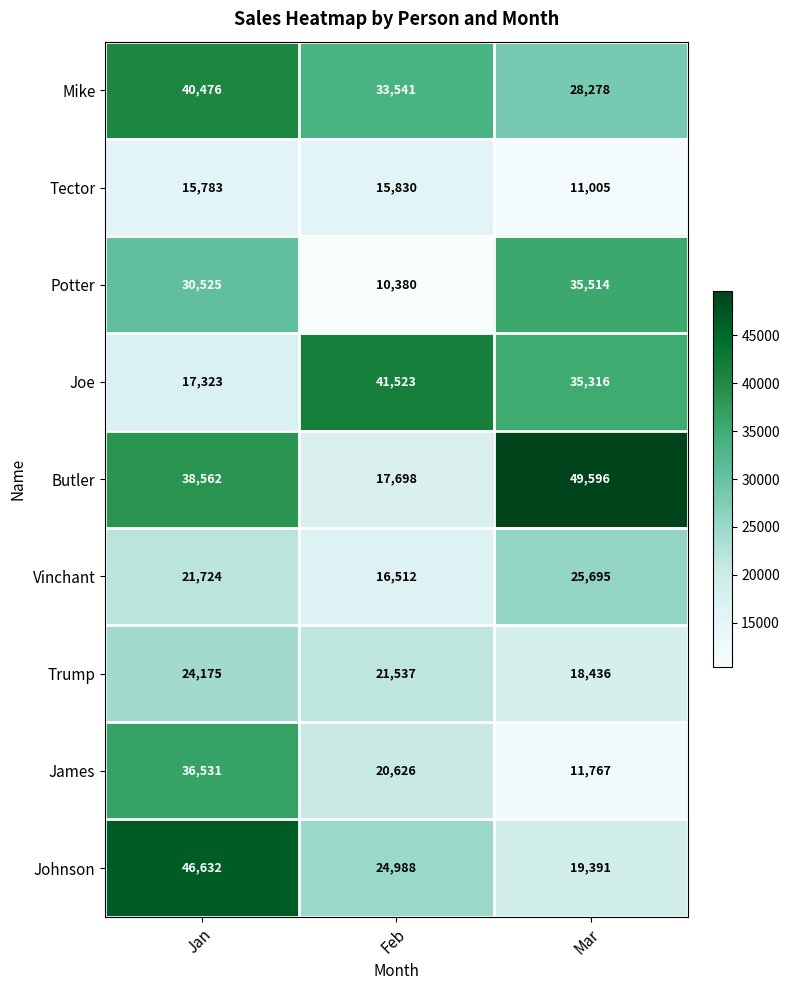

What is the spread (max minus min) of values at Jan?

30849